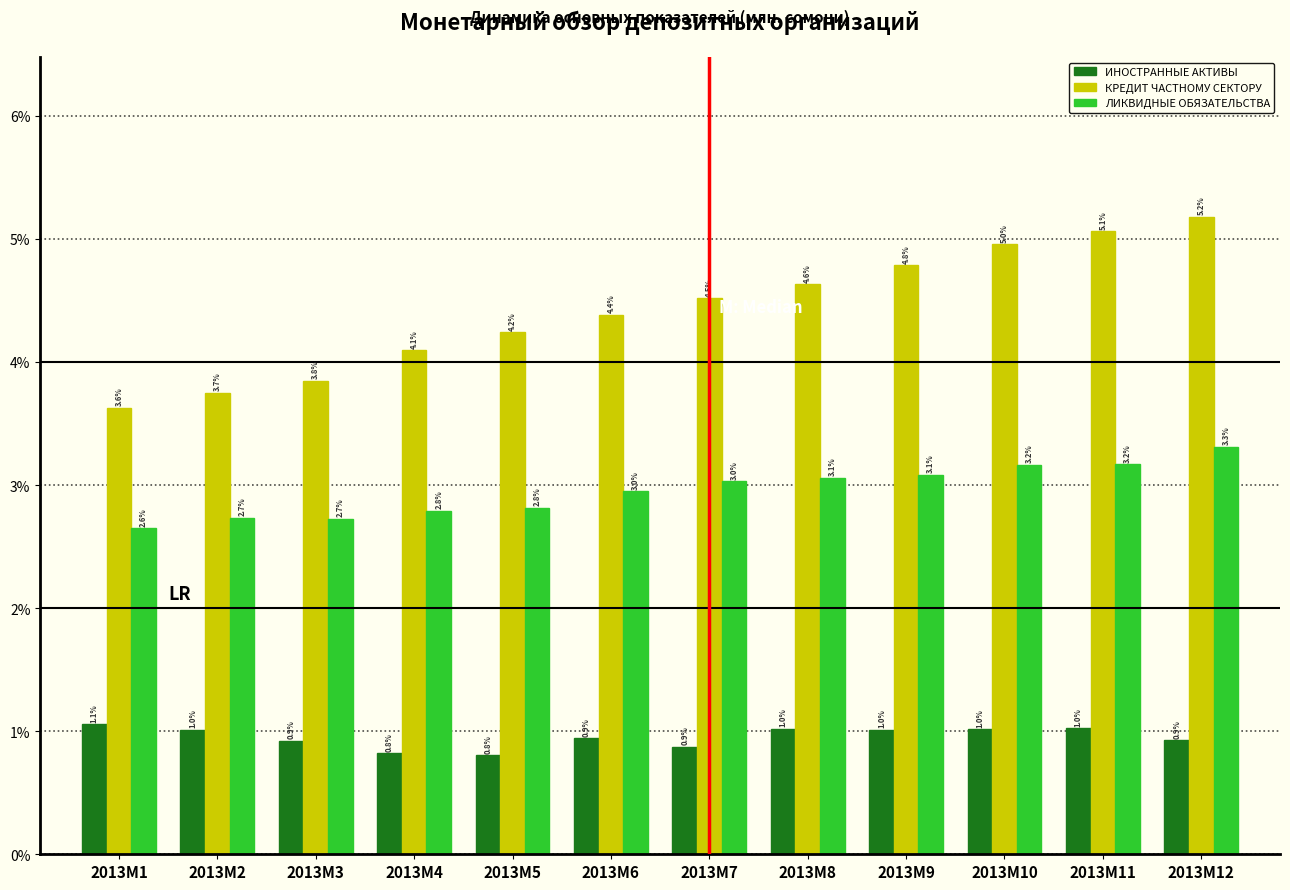

Reading right to left, list all the values displayed in this chart.

ИНОСТРАННЫЕ АКТИВЫ: 2013M12=0.9	2013M11=1.0	2013M10=1.0	2013M9=1.0	2013M8=1.0	2013M7=0.9	2013M6=0.9	2013M5=0.8	2013M4=0.8	2013M3=0.9	2013M2=1.0	2013M1=1.1
КРЕДИТ ЧАСТНОМУ СЕКТОРУ: 2013M12=5.2	2013M11=5.1	2013M10=5.0	2013M9=4.8	2013M8=4.6	2013M7=4.5	2013M6=4.4	2013M5=4.2	2013M4=4.1	2013M3=3.8	2013M2=3.7	2013M1=3.6
ЛИКВИДНЫЕ ОБЯЗАТЕЛЬСТВА: 2013M12=3.3	2013M11=3.2	2013M10=3.2	2013M9=3.1	2013M8=3.1	2013M7=3.0	2013M6=3.0	2013M5=2.8	2013M4=2.8	2013M3=2.7	2013M2=2.7	2013M1=2.6